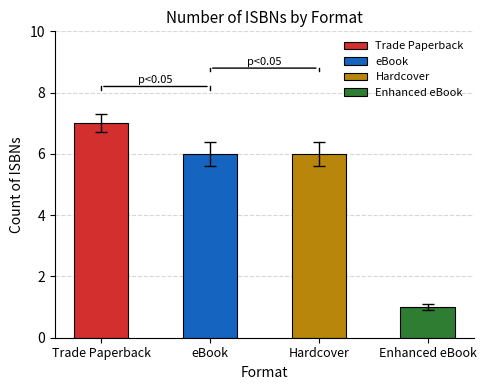

What is the maximum value shown in the chart?

7